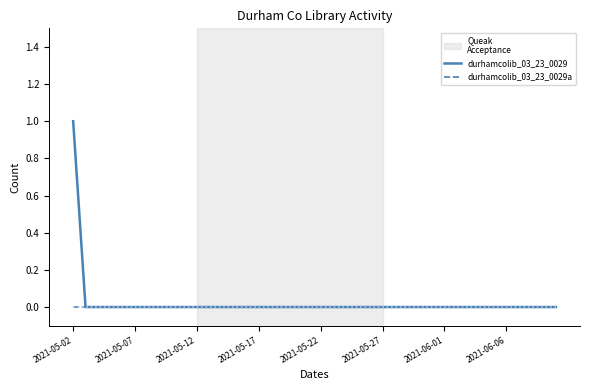

Rank the series by their maximum value, from highest to lowest.

durhamcolib_03_23_0029, durhamcolib_03_23_0029a